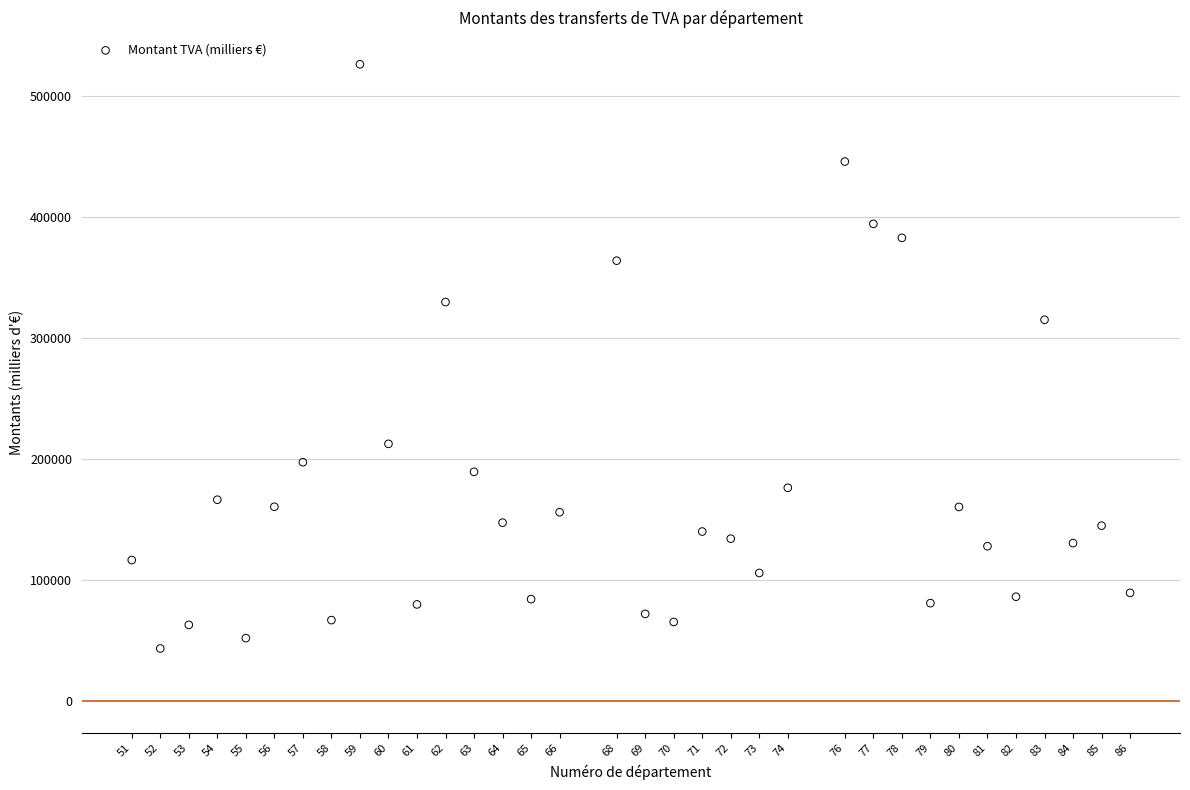

What Y value in the scatter plot is closest to 284812?

315012.5